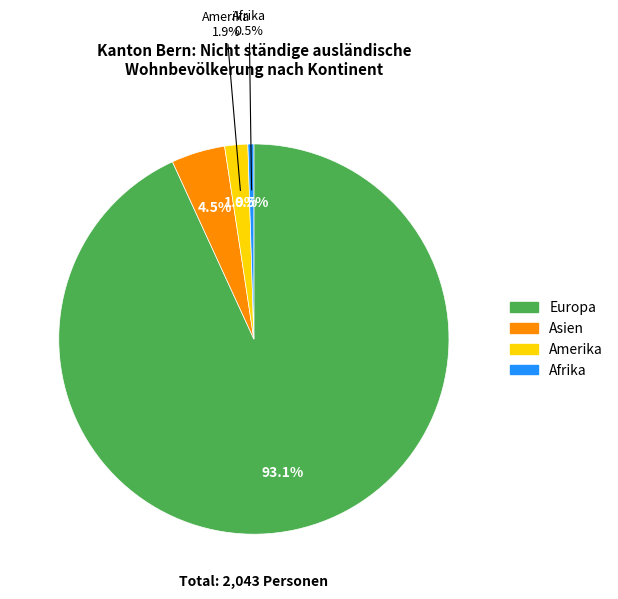

What is the majority slice?

Europa